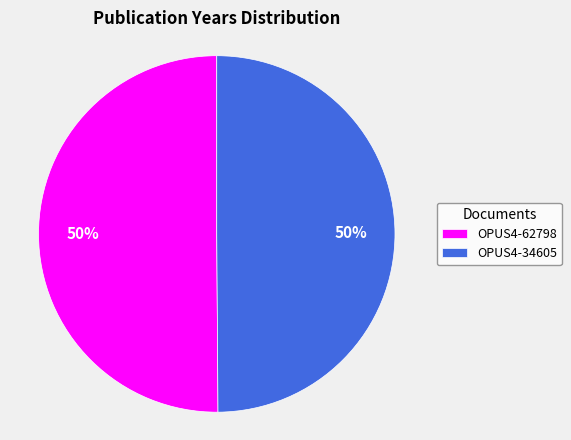

Do OPUS4-62798 and OPUS4-34605 together represent more than half of the pie?

Yes